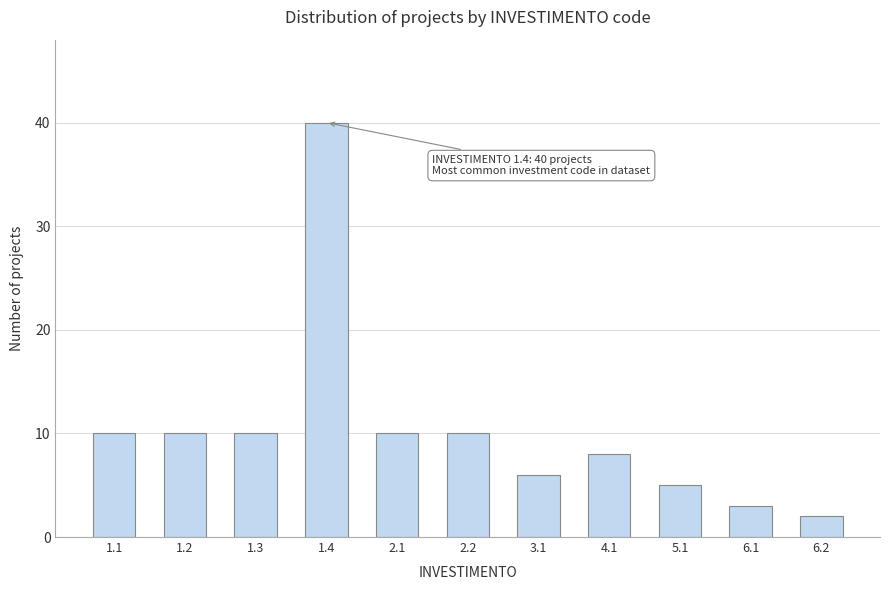

Reading left to right, list all the values displayed in this chart.

1.1=10	1.2=10	1.3=10	1.4=40	2.1=10	2.2=10	3.1=6	4.1=8	5.1=5	6.1=3	6.2=2